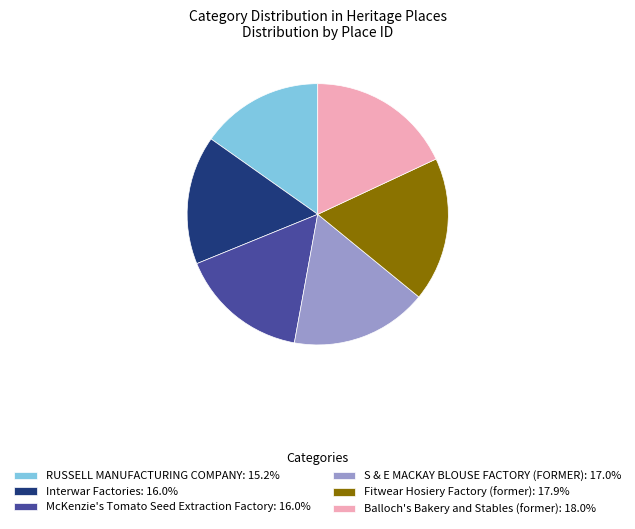

Is there a majority slice in this chart?

No